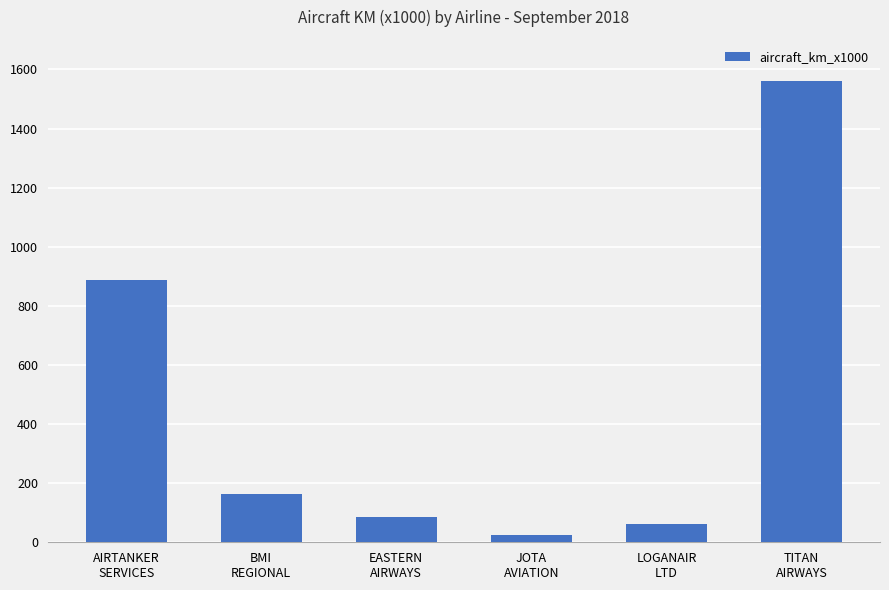

What is the average value?

463